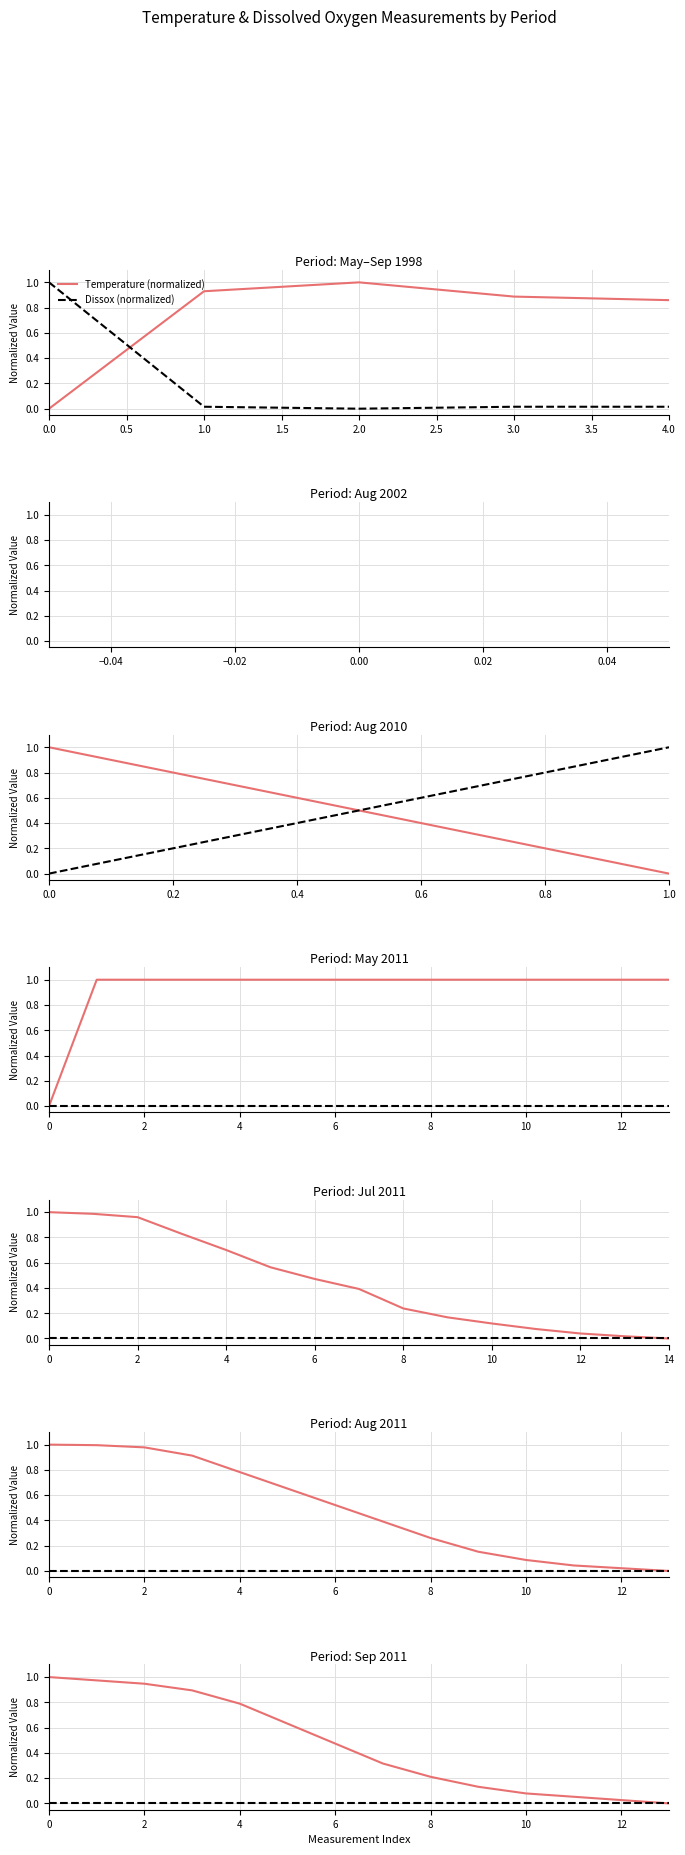

True or false: Dissox (normalized) has more than 2 interior local peaks.

False